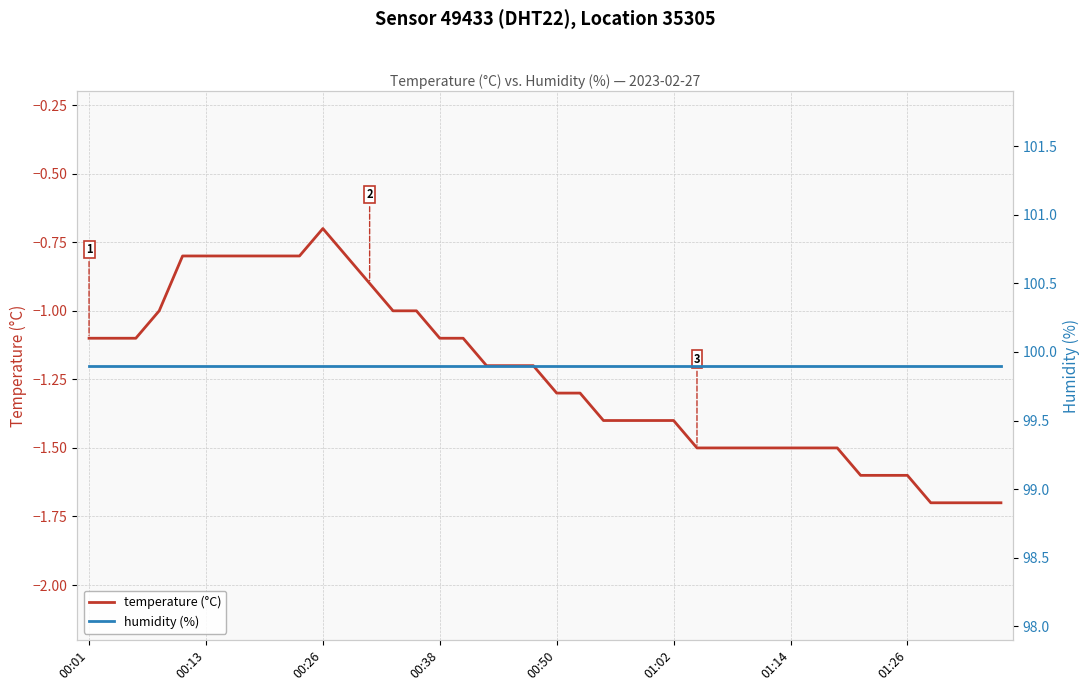

Rank the series by their maximum value, from lowest to highest.

temperature (°C), humidity (%)